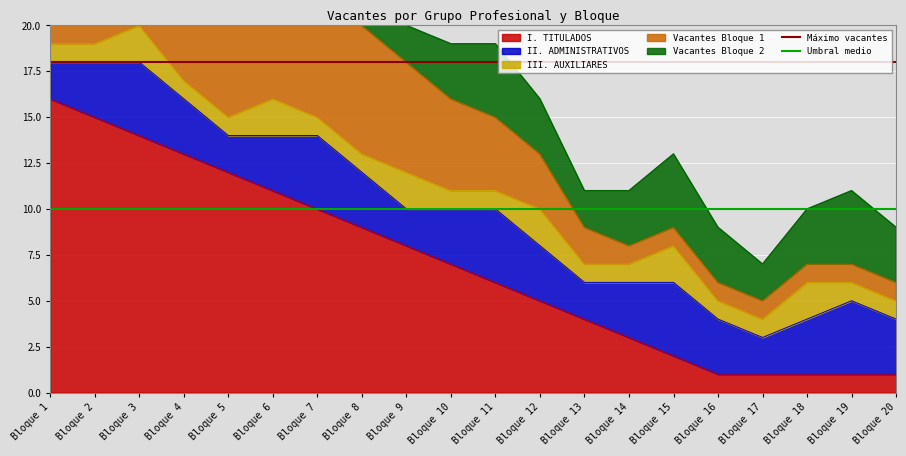

Which category has the highest value in the I. TITULADOS series?

Bloque 1